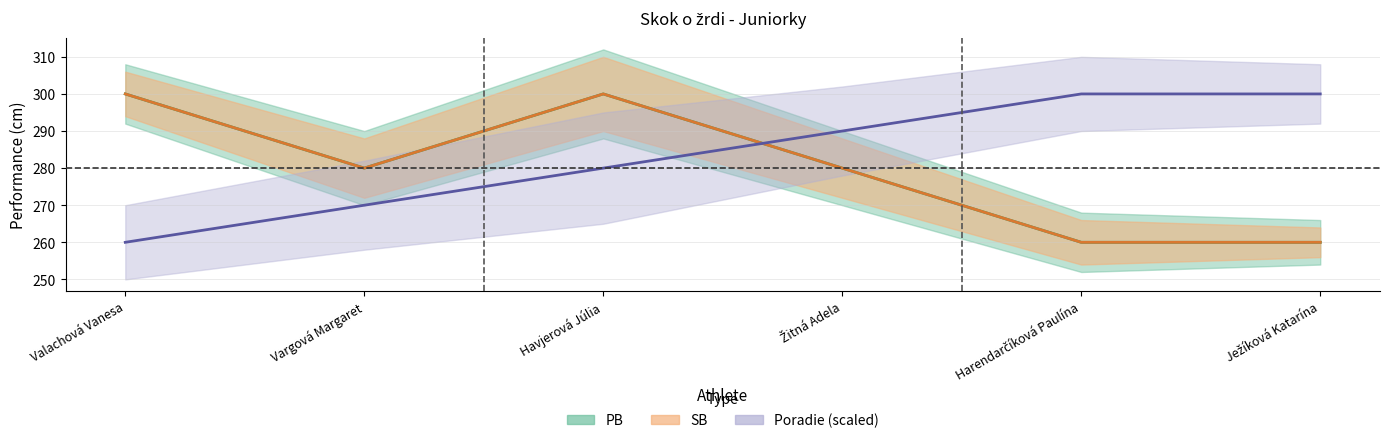

At how many categories does at least one series exceed 298?

4